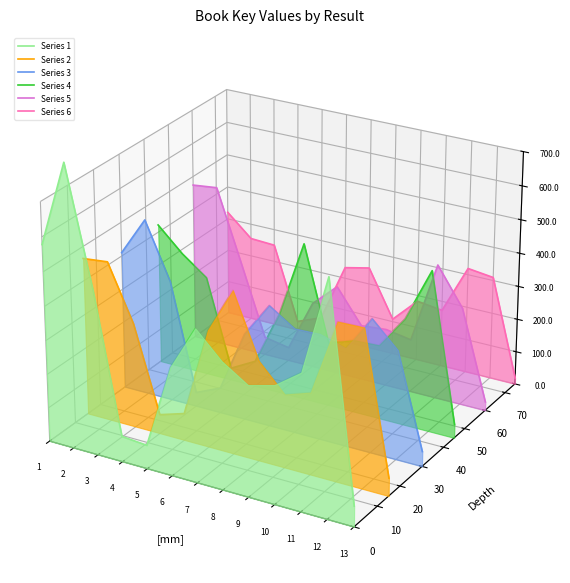

How many distinct data groups are displayed?

6